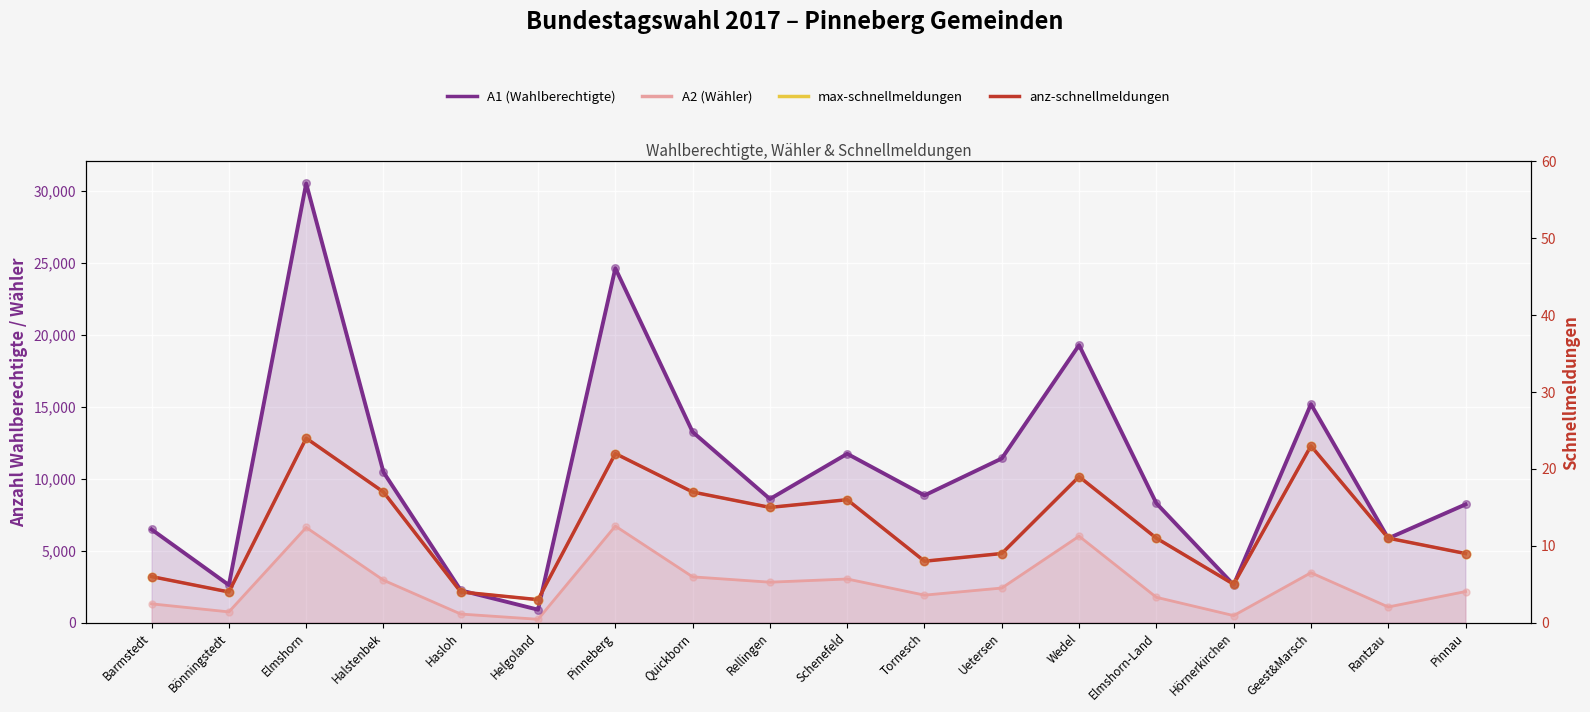

What is the total value across all series at Elmshorn?

37155